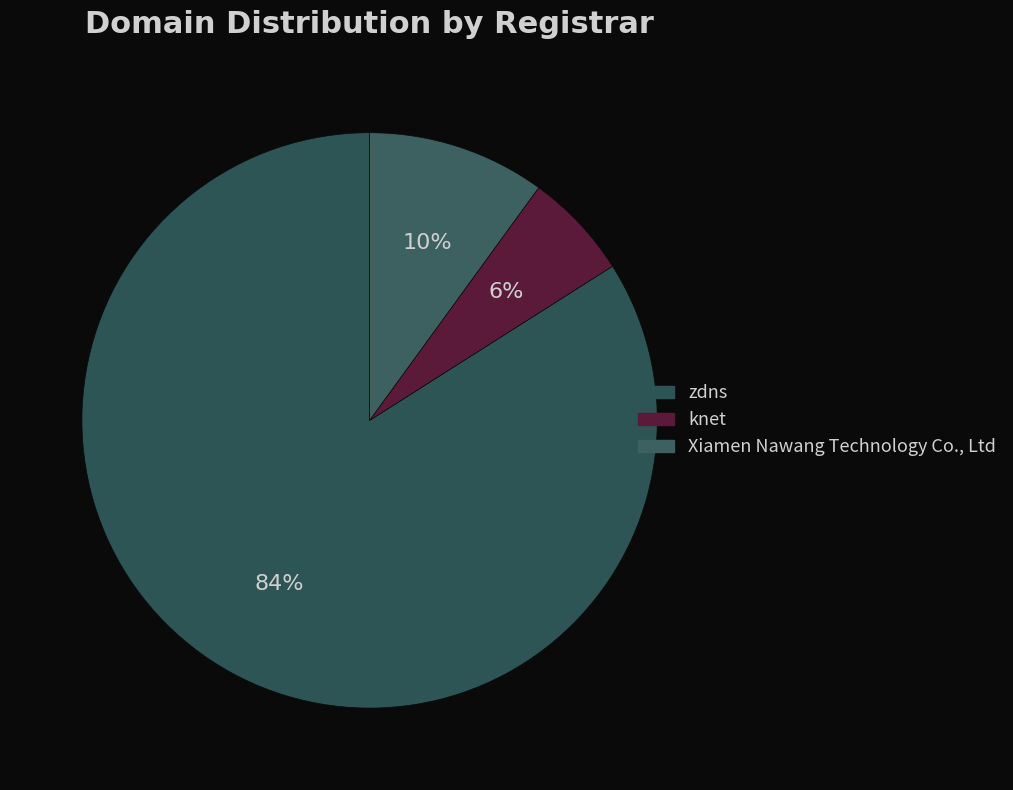

Which slice is the smallest?

knet